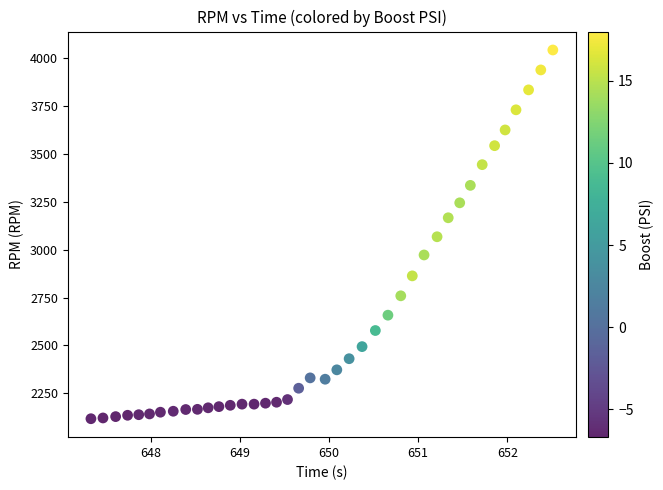

How many data points are displayed?

40